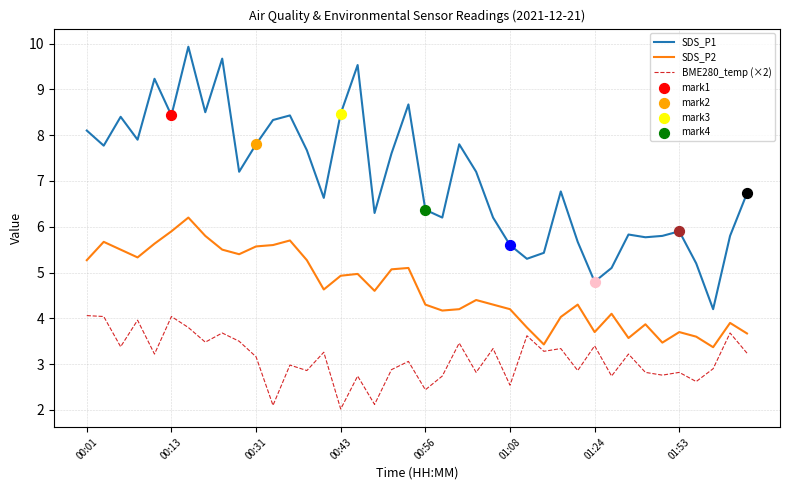

Which series has the widest spread of values?

SDS_P1